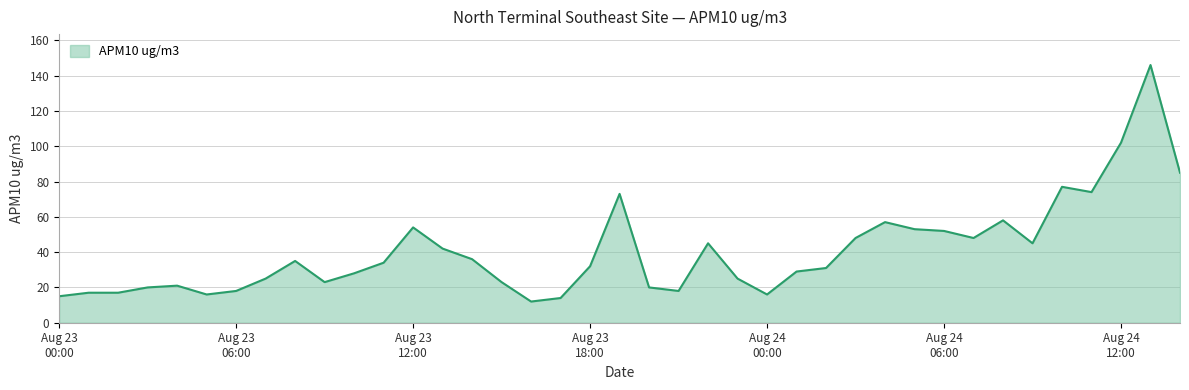

What is the difference between the maximum and minimum values?

134